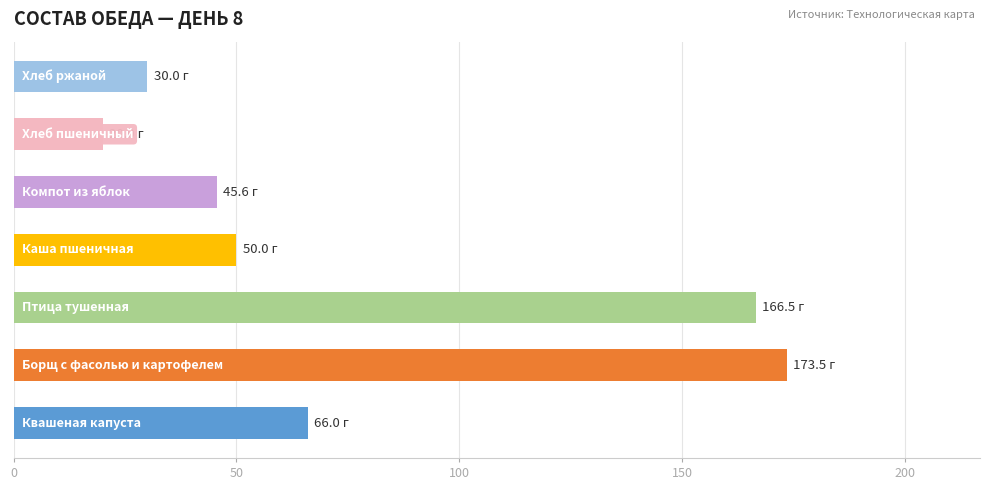

What is the sum of all values?

551.6